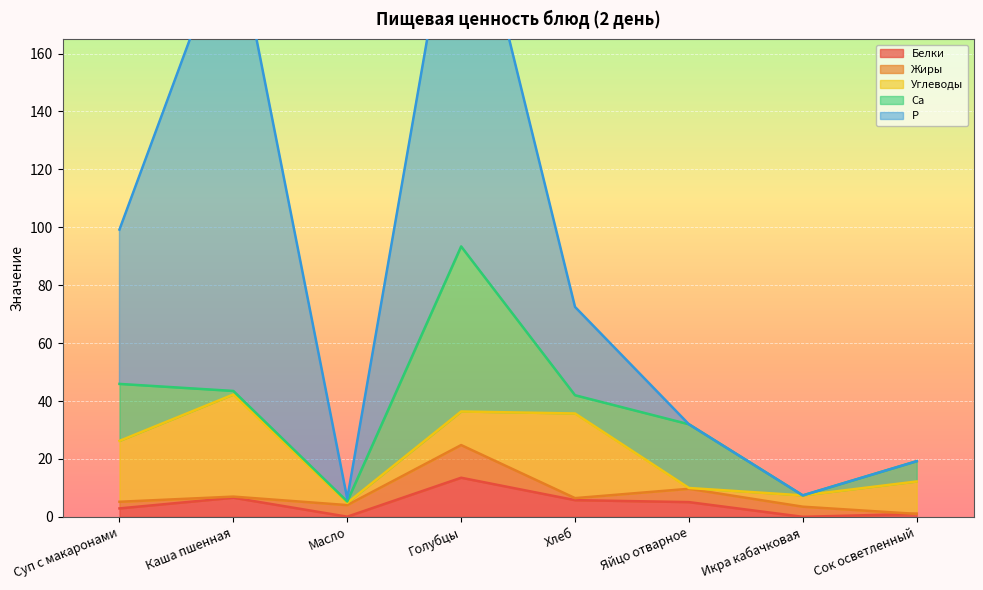

The Жиры series shows 4.6 at Яйцо отварное. True or false?

True